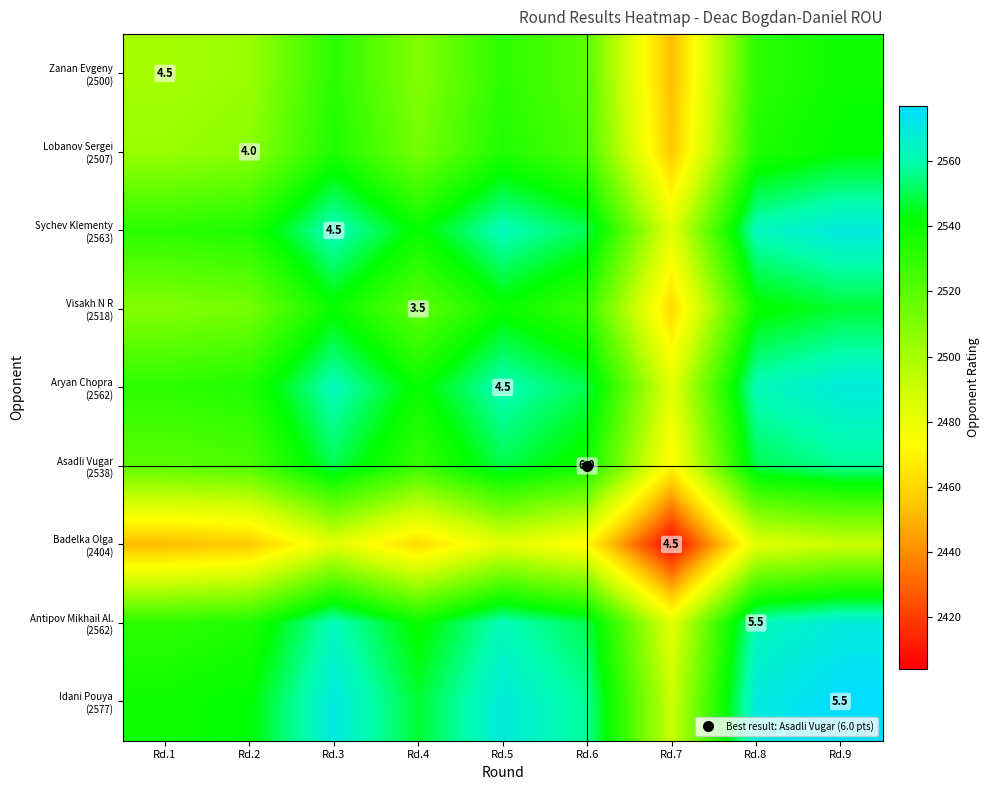

Rank the categories by Antipov Mikhail Al. (2562) value from highest to lowest.

Rd.9, Rd.3, Rd.5, Rd.8, Rd.6, Rd.4, Rd.2, Rd.1, Rd.7